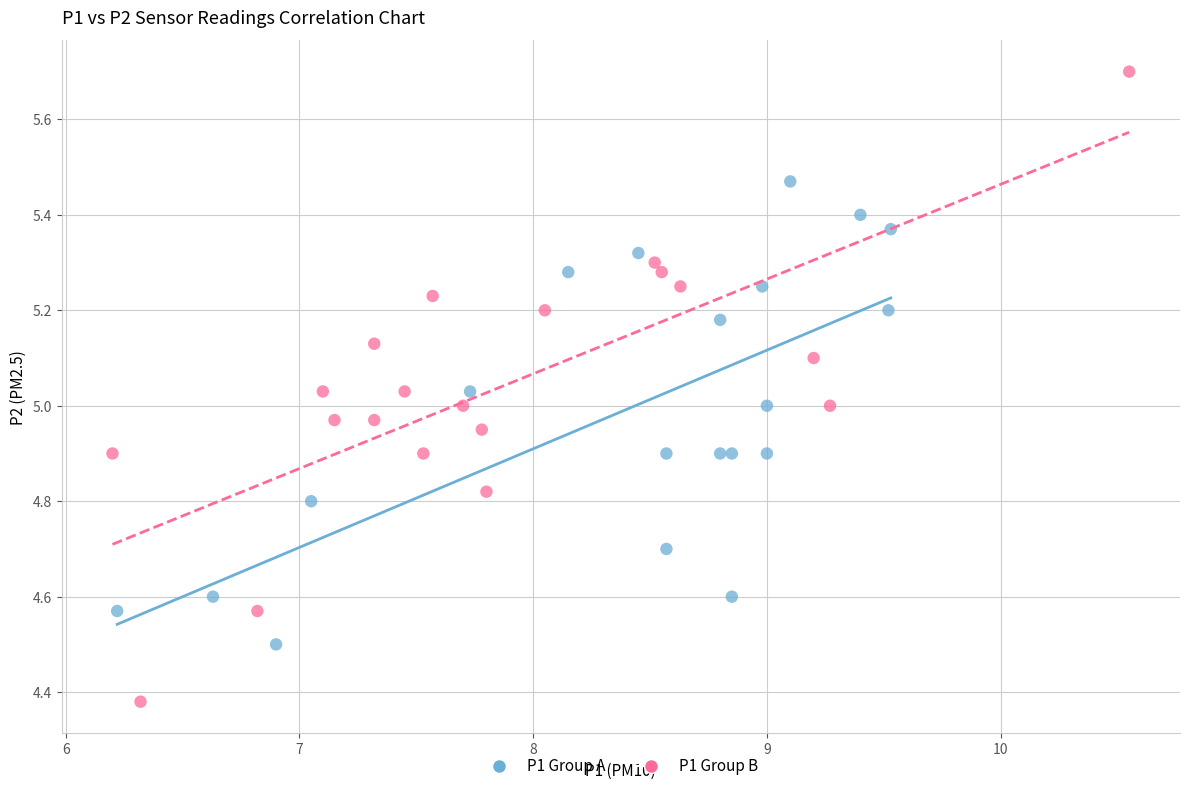

What are all the series names shown in the legend?

P1 Group A, P1 Group B